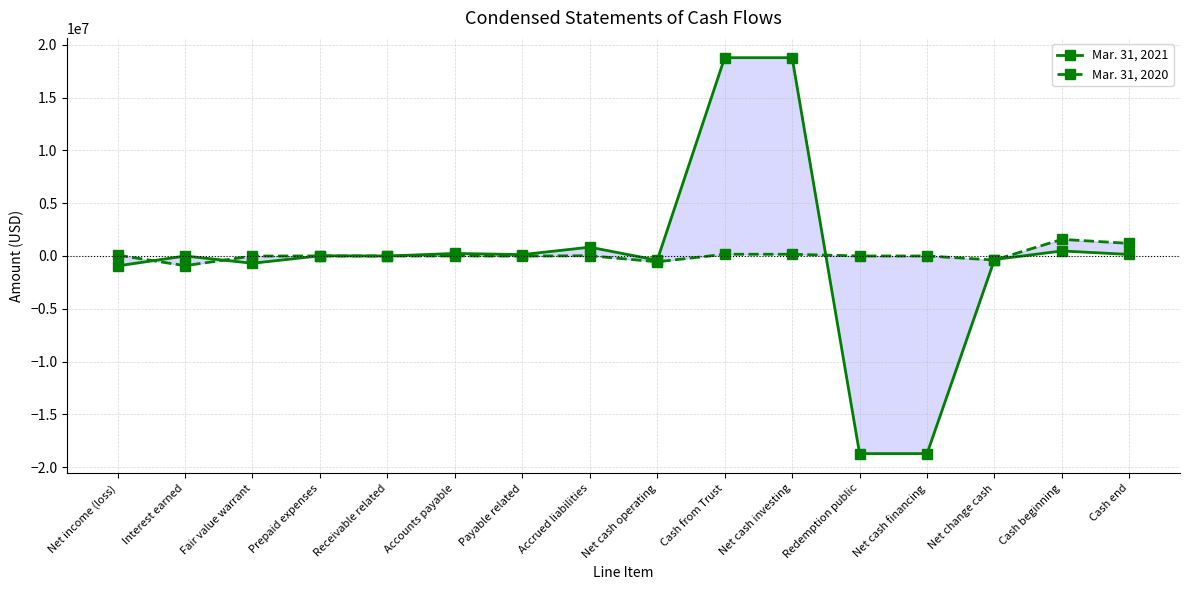

What is the difference between the maximum and minimum values in the Mar. 31, 2021 series?

37499022